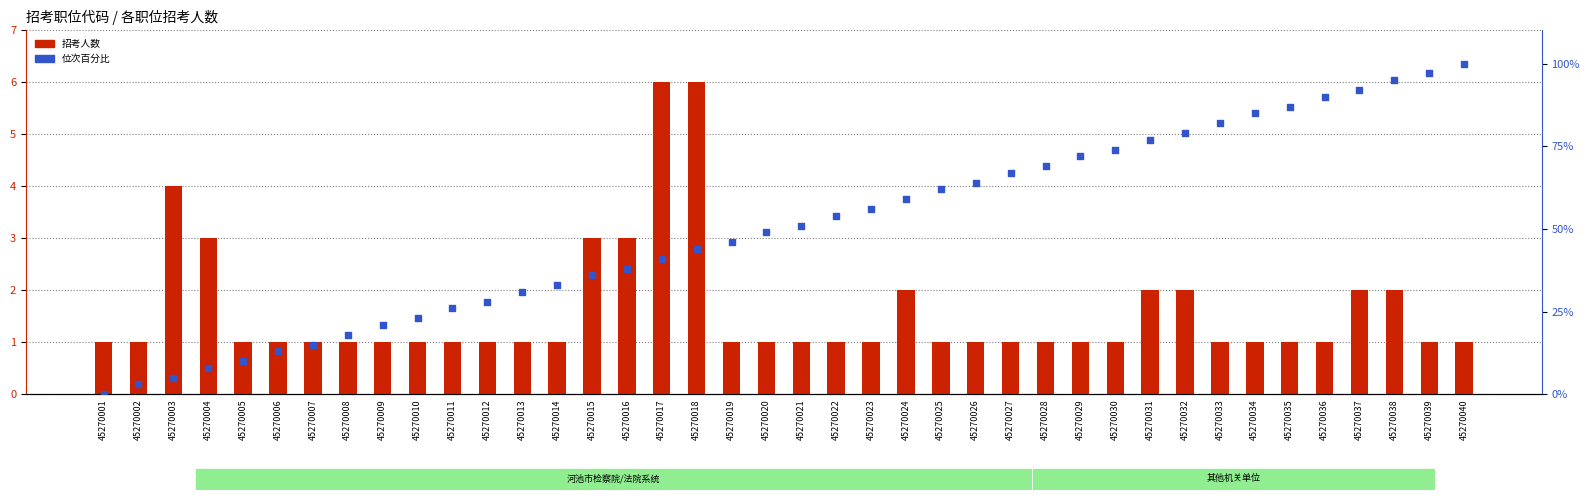

What is the total value across all series at 45270009?

22